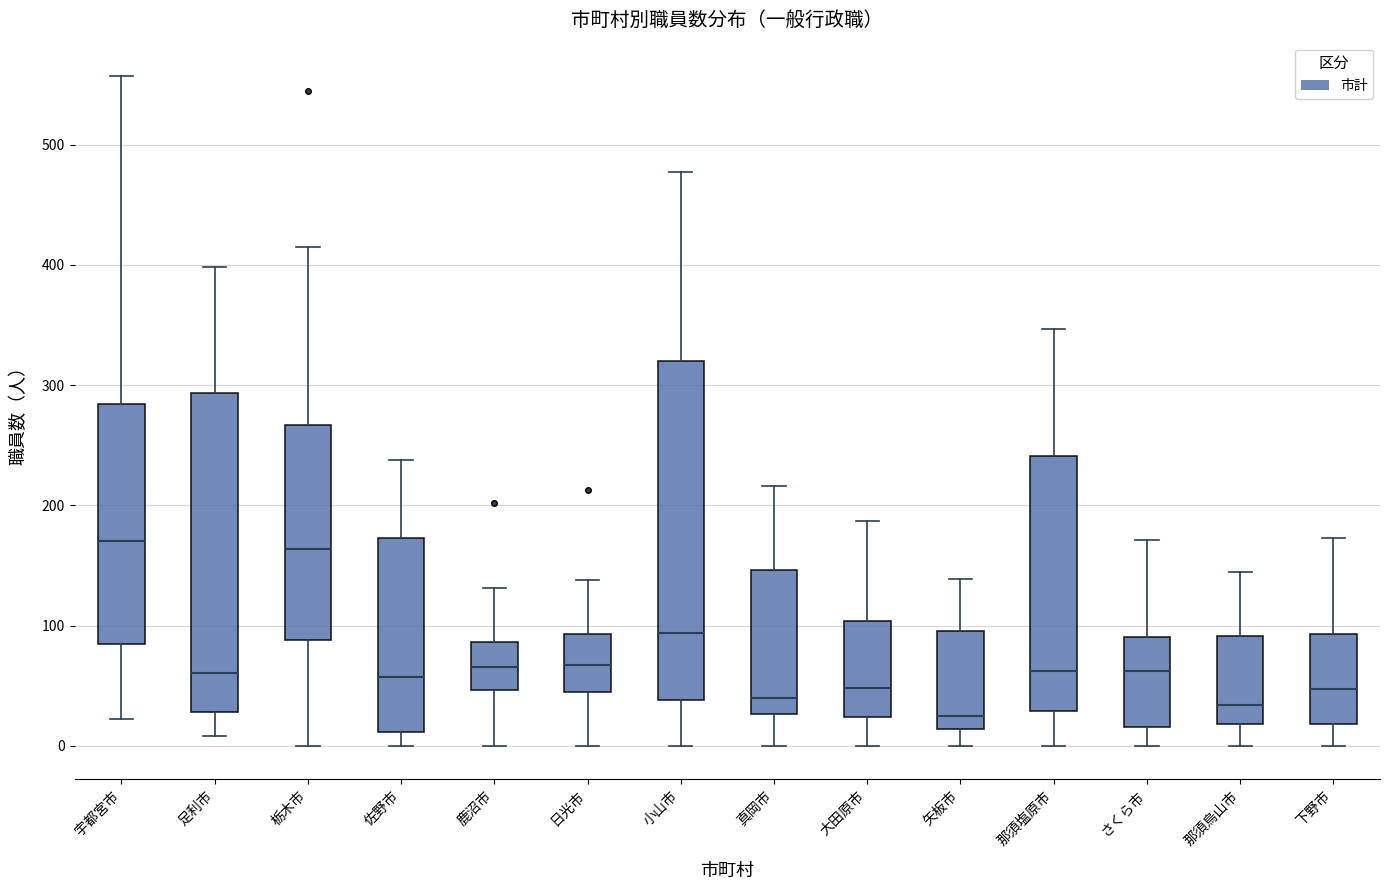

Reading left to right, transcribe this box plot: for each box, give where its median line is, the range the box spans, and where its two whiskers end, as read against the y-axis. The values are not printed on the chart, so give them approximately, as read against the axis.

宇都宮市: median 170, box 80 to 280, whiskers 20 to 560
足利市: median 60, box 30 to 290, whiskers 10 to 400
栃木市: median 160, box 90 to 270, whiskers 0 to 420
佐野市: median 60, box 10 to 170, whiskers 0 to 240
鹿沼市: median 70, box 50 to 90, whiskers 0 to 130
日光市: median 70, box 50 to 90, whiskers 0 to 140
小山市: median 90, box 40 to 320, whiskers 0 to 480
真岡市: median 40, box 30 to 150, whiskers 0 to 220
大田原市: median 50, box 20 to 100, whiskers 0 to 190
矢板市: median 30, box 10 to 100, whiskers 0 to 140
那須塩原市: median 60, box 30 to 240, whiskers 0 to 350
さくら市: median 60, box 20 to 90, whiskers 0 to 170
那須烏山市: median 30, box 20 to 90, whiskers 0 to 150
下野市: median 50, box 20 to 90, whiskers 0 to 170